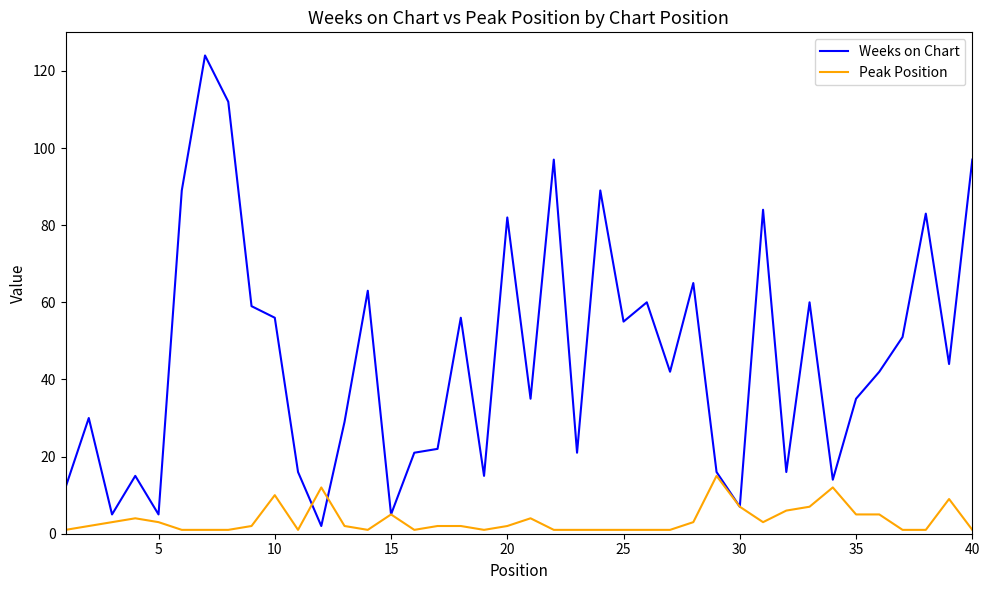

Reading left to right, what are all the values shown in this chart?

Weeks on Chart: 12	30	5	15	5	89	124	112	59	56	16	2	29	63	5	21	22	56	15	82	35	97	21	89	55	60	42	65	16	7	84	16	60	14	35	42	51	83	44	97
Peak Position: 1	2	3	4	3	1	1	1	2	10	1	12	2	1	5	1	2	2	1	2	4	1	1	1	1	1	1	3	15	7	3	6	7	12	5	5	1	1	9	1